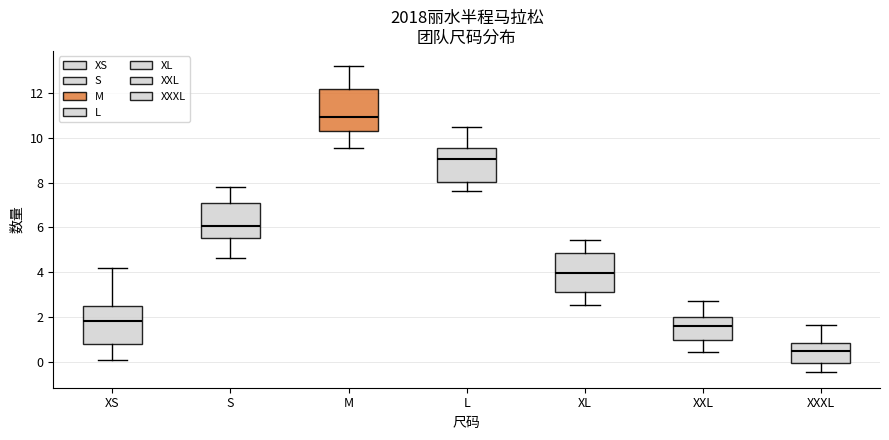

Reading left to right, transcribe this box plot: for each box, give where its median line is, the range the box spans, and where its two whiskers end, as read against the y-axis. The values are not printed on the chart, so give them approximately, as read against the axis.

XS: median 1.8, box 0.8 to 2.6, whiskers 0.0 to 4.2
S: median 6.0, box 5.6 to 7.0, whiskers 4.6 to 7.8
M: median 11.0, box 10.4 to 12.2, whiskers 9.6 to 13.2
L: median 9.0, box 8.0 to 9.6, whiskers 7.6 to 10.4
XL: median 4.0, box 3.2 to 4.8, whiskers 2.6 to 5.4
XXL: median 1.6, box 1.0 to 2.0, whiskers 0.4 to 2.8
XXXL: median 0.6, box 0.0 to 0.8, whiskers -0.4 to 1.6